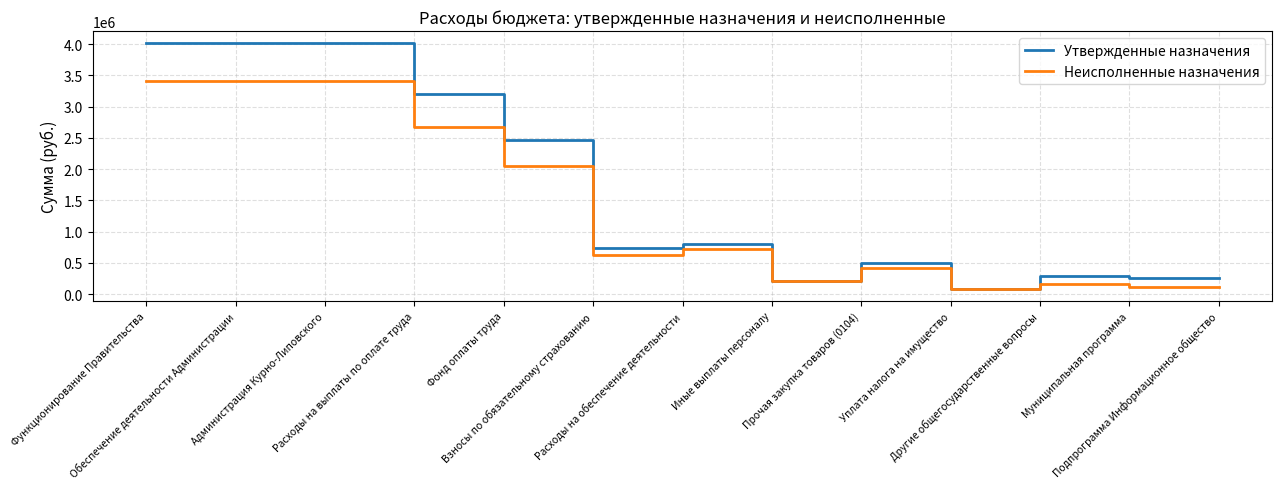

What is the difference between the maximum and minimum values in the Неисполненные назначения series?

3319793.5